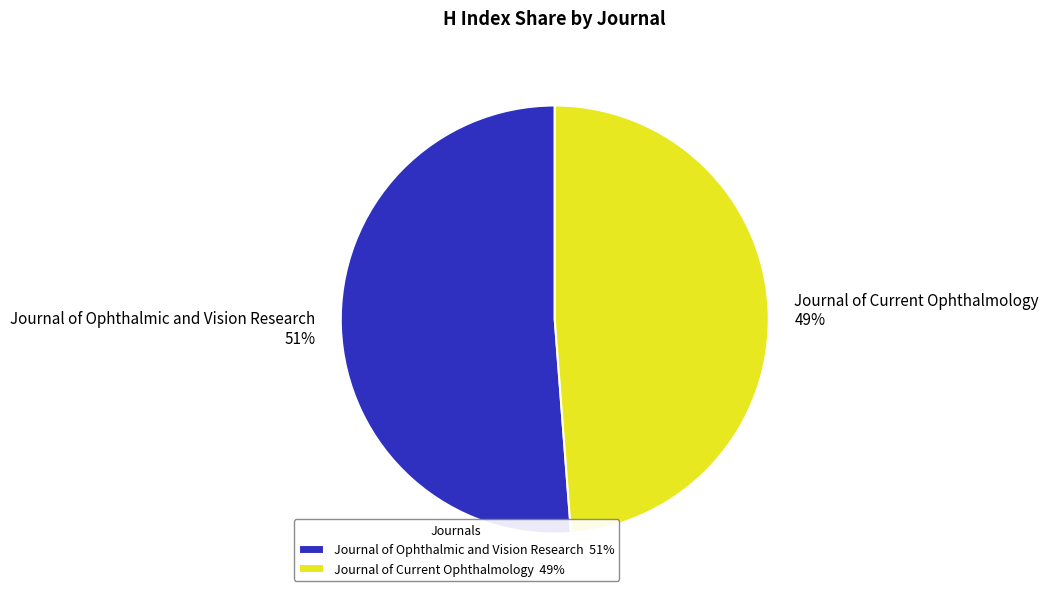

Which slice is the smallest?

Journal of Current Ophthalmology